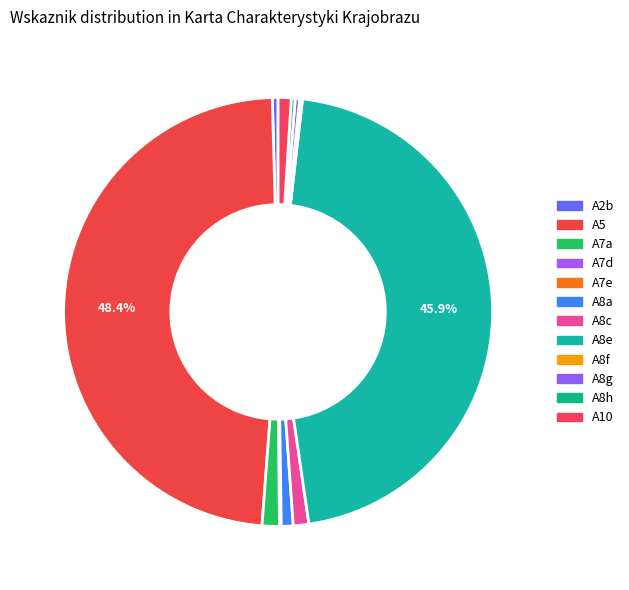

What percentage is the A7a slice, to the nearest percent?

1%